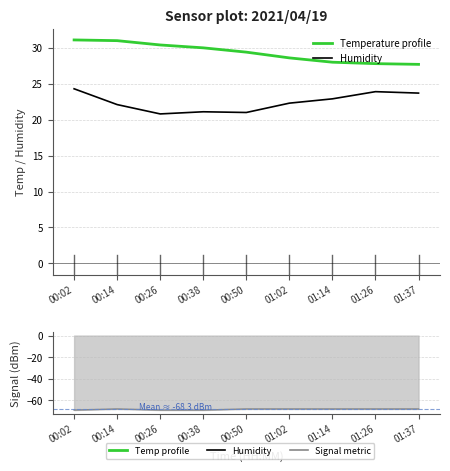

What is the maximum value for Temperature (°C)?

31.1